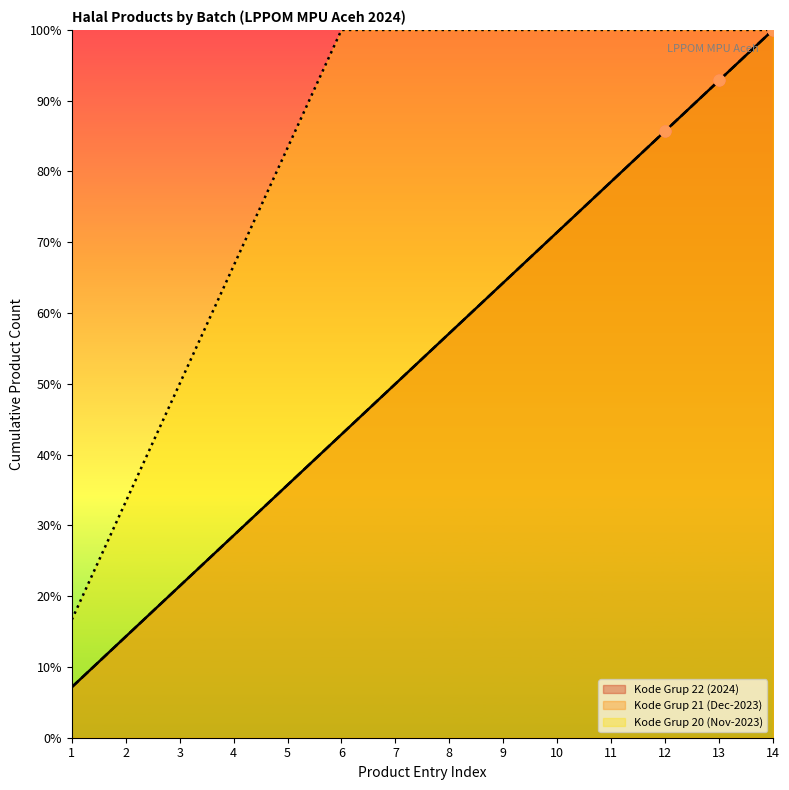

At which category is the sum across all series the highest?

14